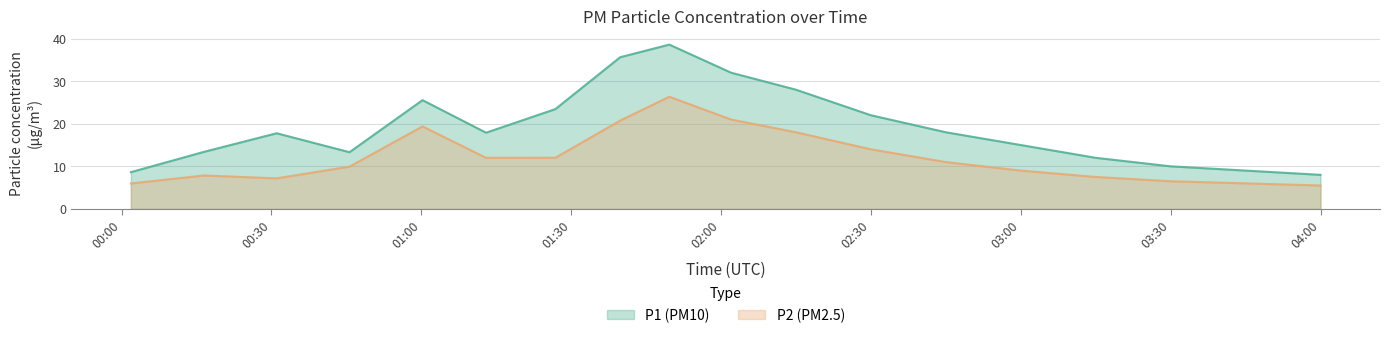

What is the minimum value shown in the chart?

5.5